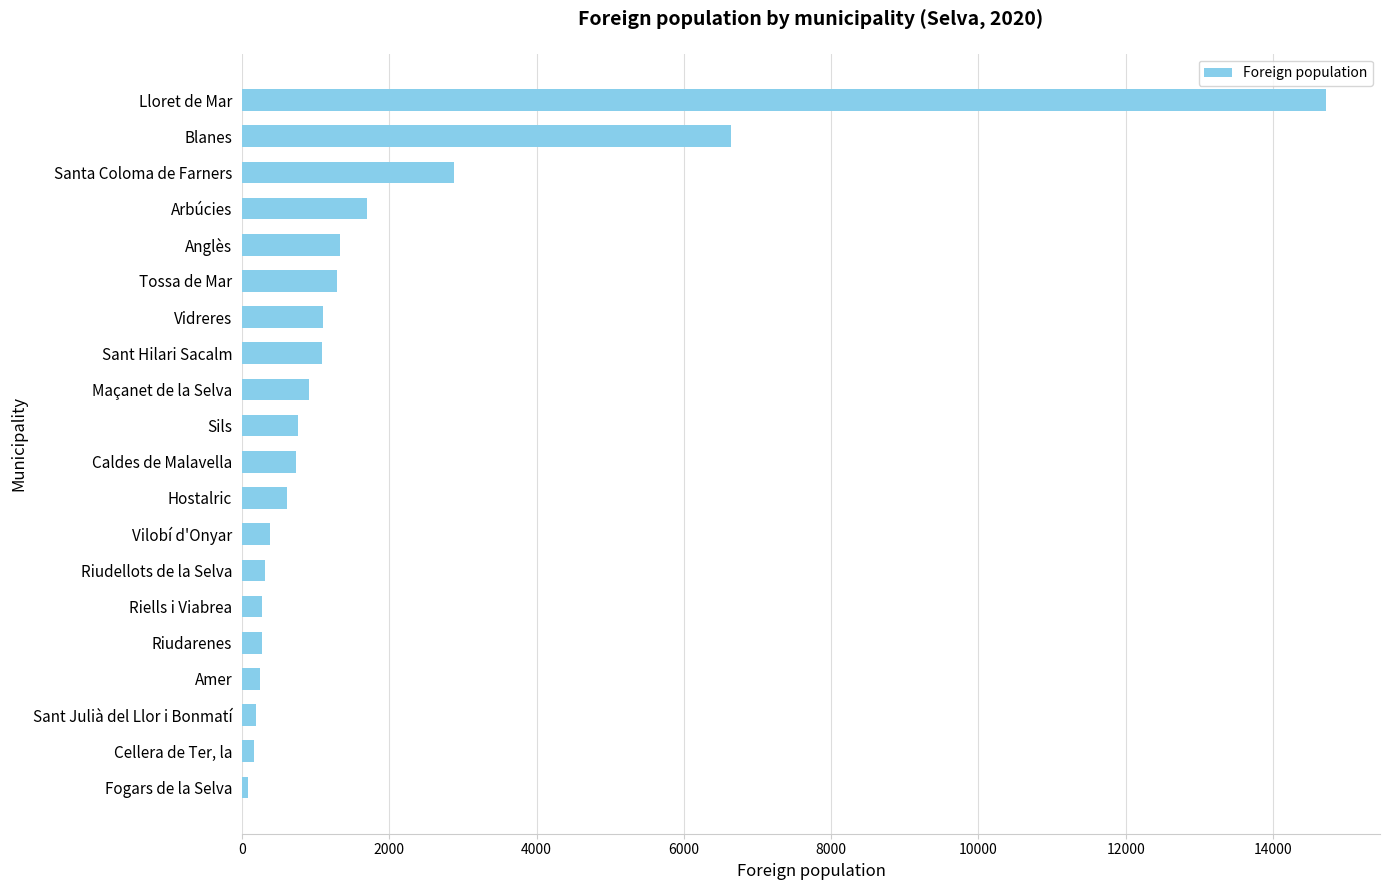

How many series are shown in this chart?

1